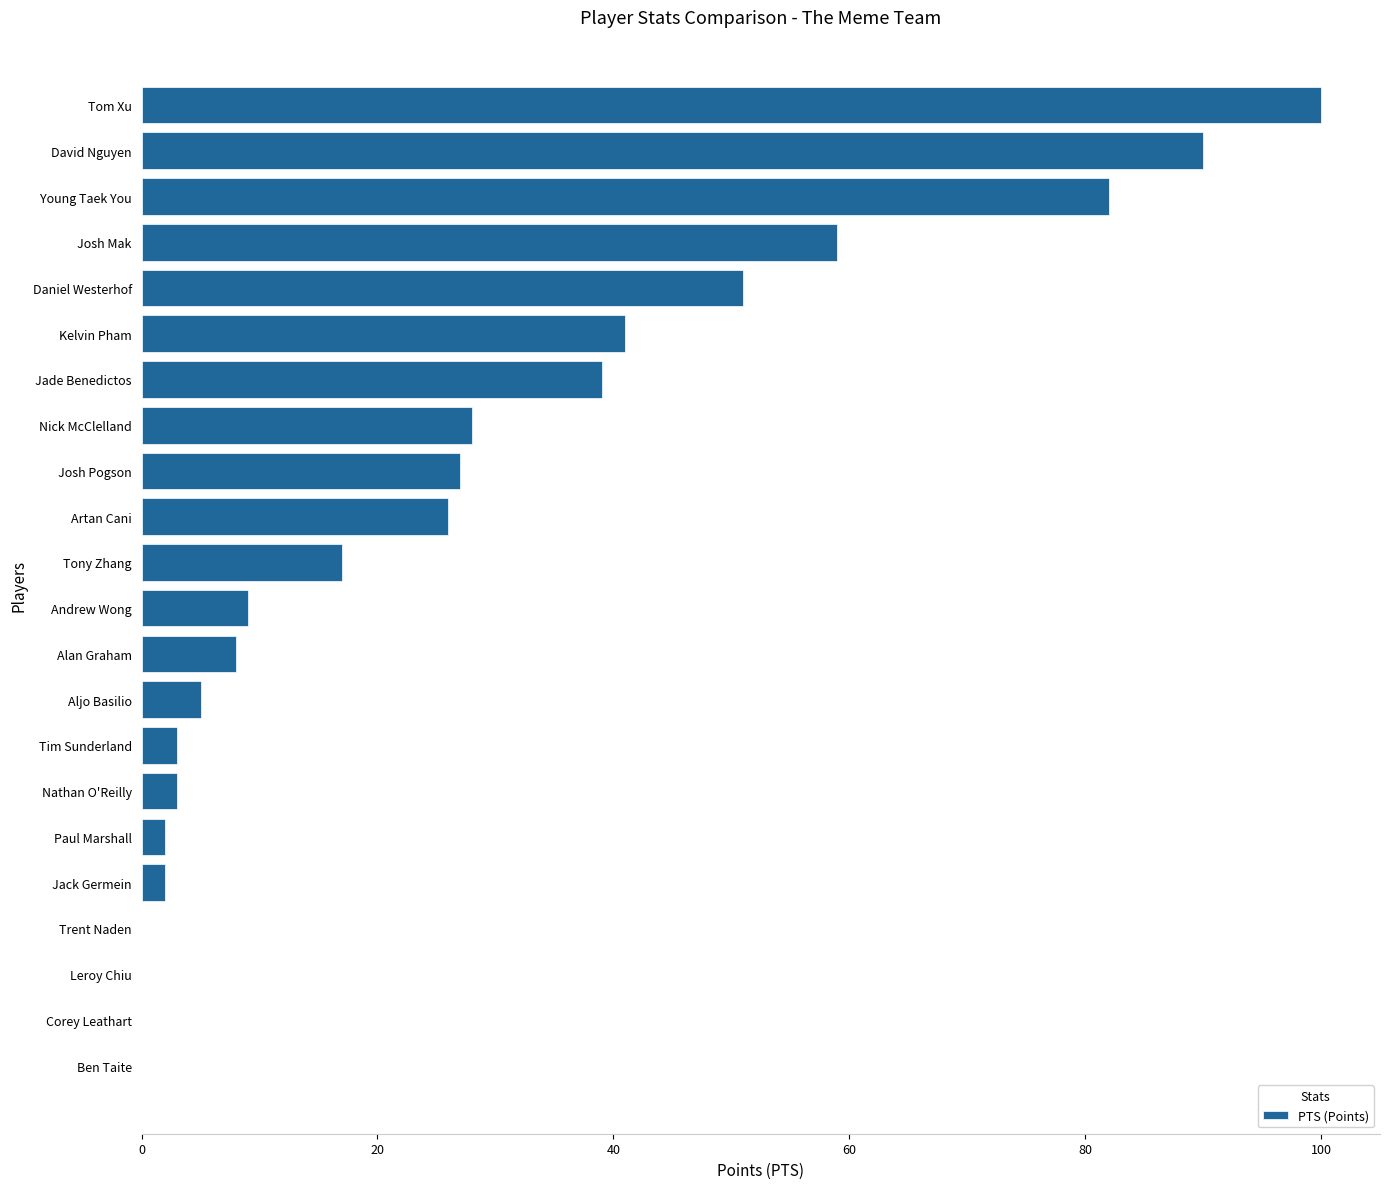

Approximately how many times larger is the value at Daniel Westerhof compared to Josh Mak?

0.9